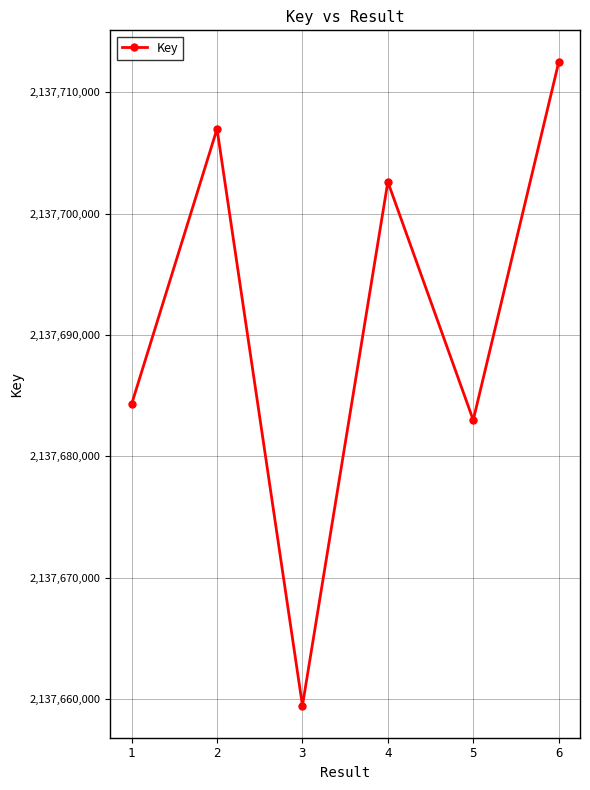

What is the ratio of the value at 4 to the value at 6?

1.0